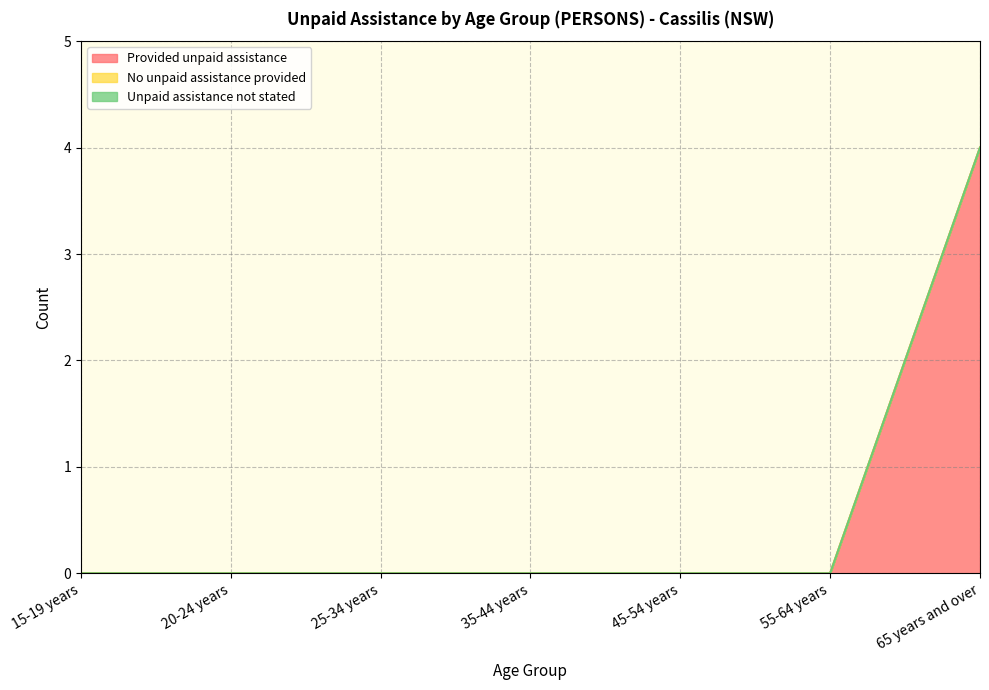

Reading right to left, list all the values displayed in this chart.

Provided unpaid assistance: 65 years and over=4	55-64 years=0	45-54 years=0	35-44 years=0	25-34 years=0	20-24 years=0	15-19 years=0
No unpaid assistance provided: 65 years and over=0	55-64 years=0	45-54 years=0	35-44 years=0	25-34 years=0	20-24 years=0	15-19 years=0
Unpaid assistance not stated: 65 years and over=0	55-64 years=0	45-54 years=0	35-44 years=0	25-34 years=0	20-24 years=0	15-19 years=0